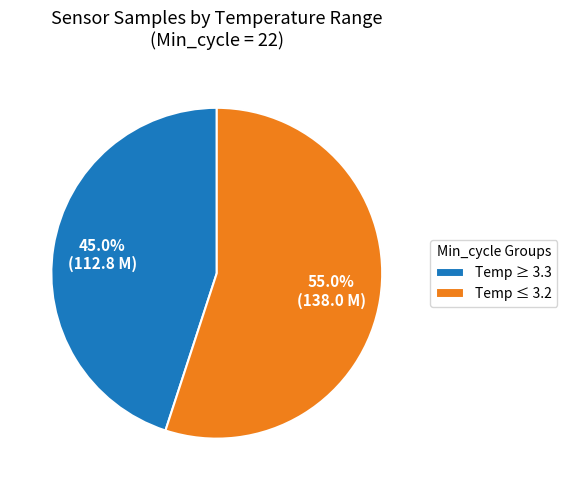

Do Temp ≥ 3.3 and Temp ≤ 3.2 together represent more than half of the pie?

Yes